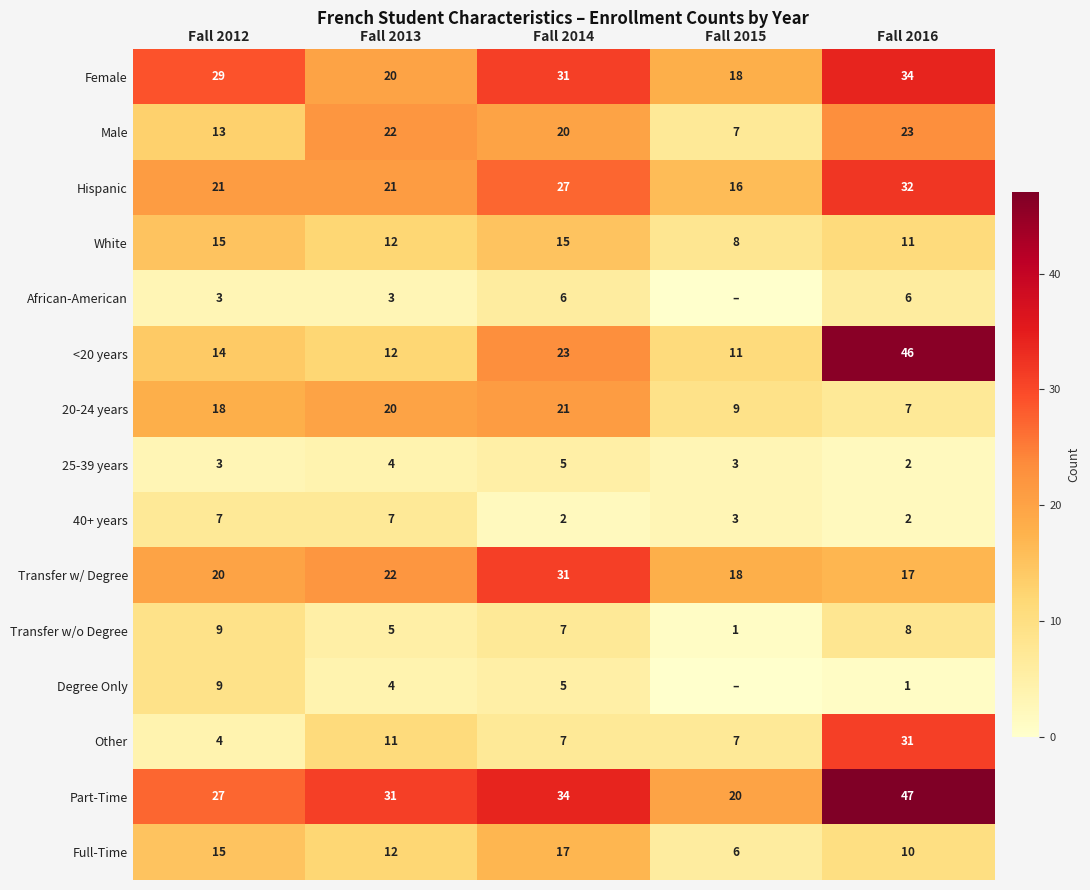

Which category has the highest value in the 25-39 years series?

Fall 2014